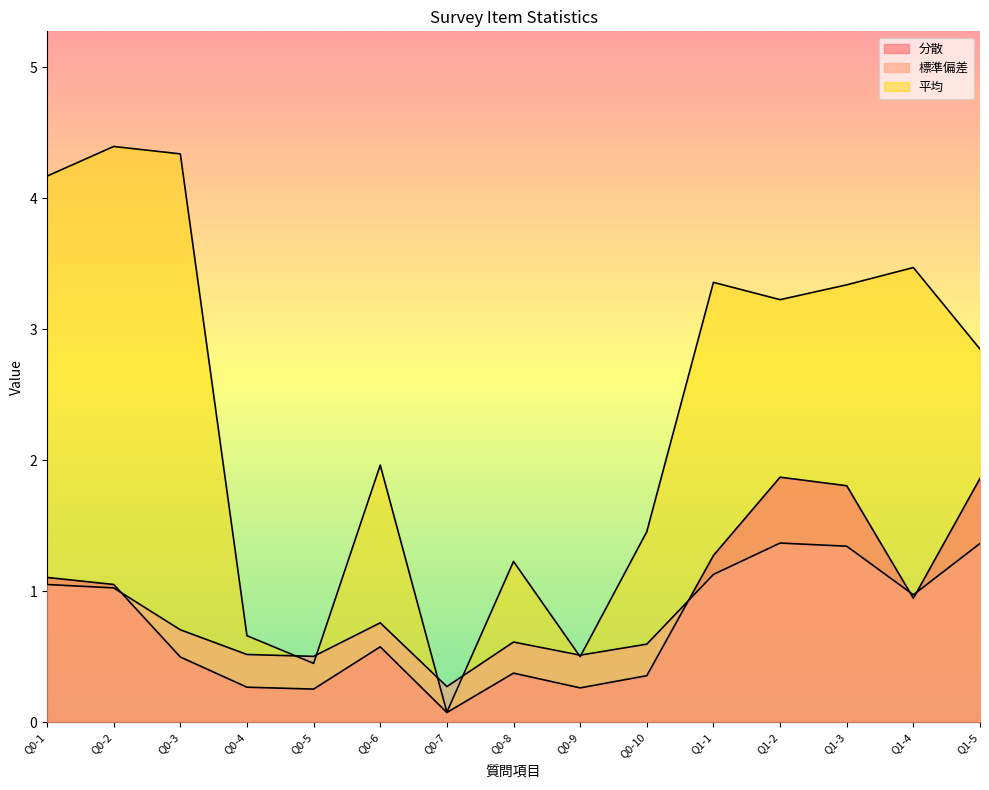

What is the sum of all 平均 values?

35.5